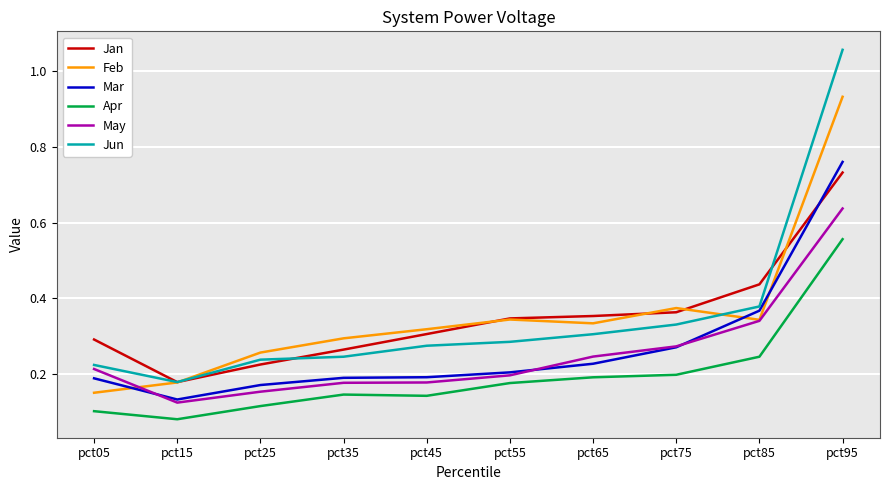

List the series in order of their peak value, lowest first.

Apr, May, Jan, Mar, Feb, Jun